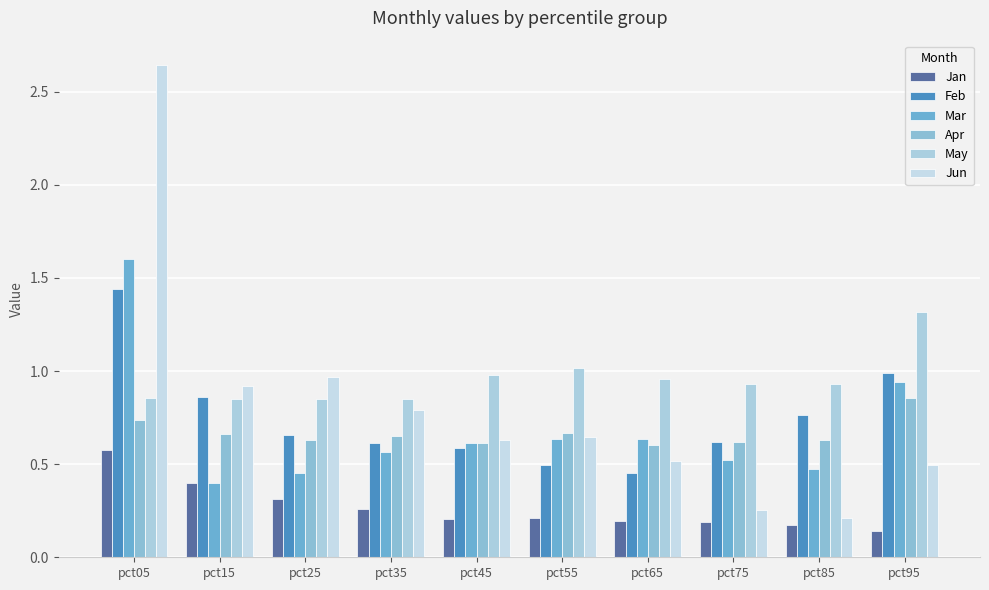

Are the bars grouped side by side (vs. stacked)?

Yes